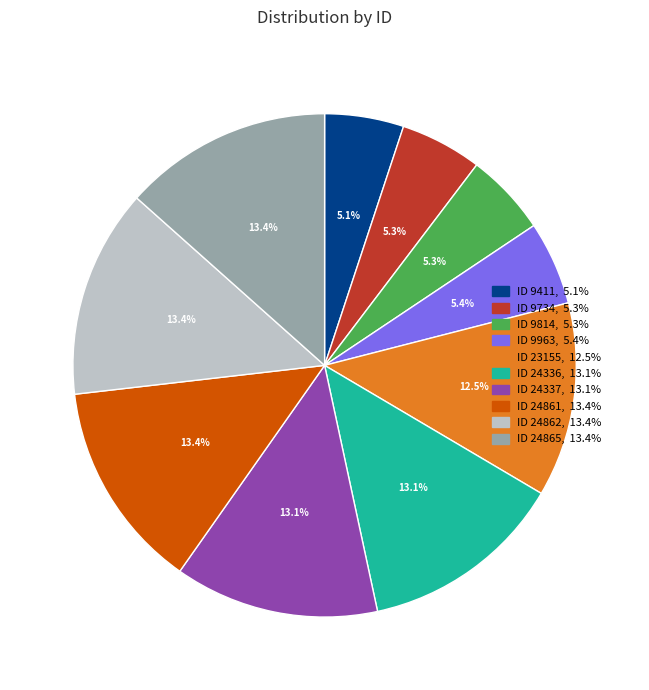

Is there a majority slice in this chart?

No